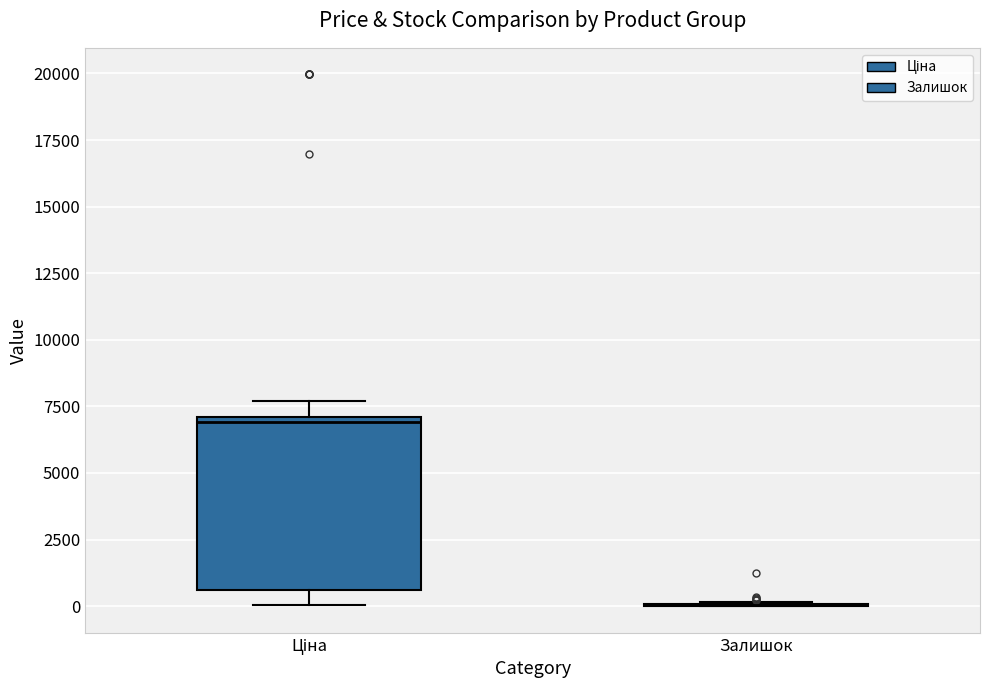

Reading left to right, read every box against the y-axis: the position of its median line, the range the box covers, and the ends of its whiskers. The values are not printed on the chart, so give them approximately, as read against the axis.

Ціна: median 7000 (just below the box's upper edge), box 500 to 7000, whiskers 0 to 7500
Залишок: box collapsed to a line at 0, whiskers 0 to 0